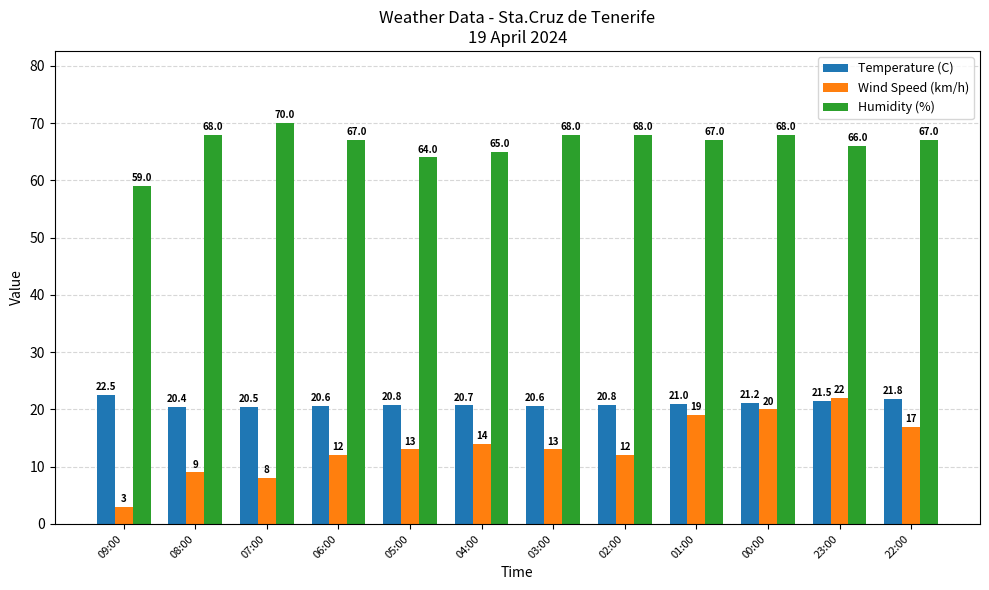

Read the Wind Speed (km/h) value at 22:00.

17.0